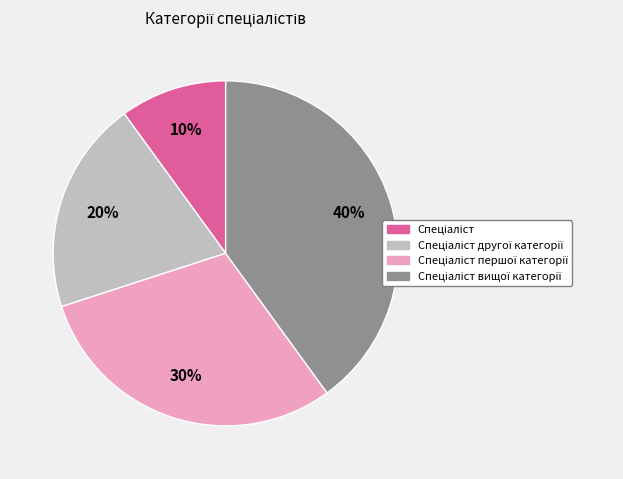

Does any single category account for the majority?

No